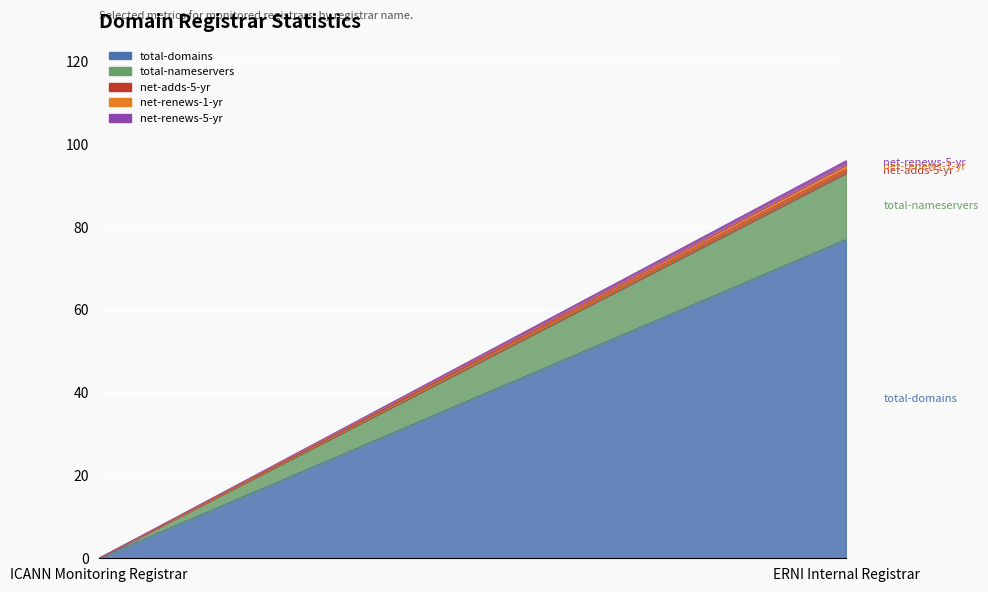

How many net-renews-1-yr values are between 0 and 1?

2